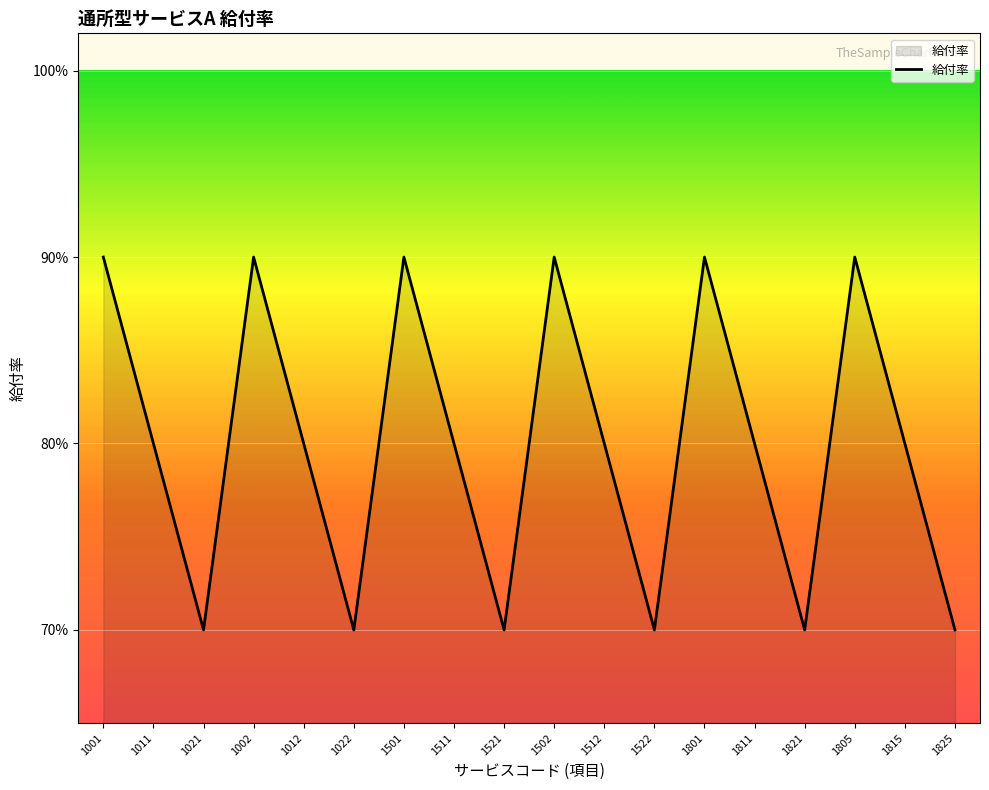

Does the chart display data point markers on the line(s)?

No